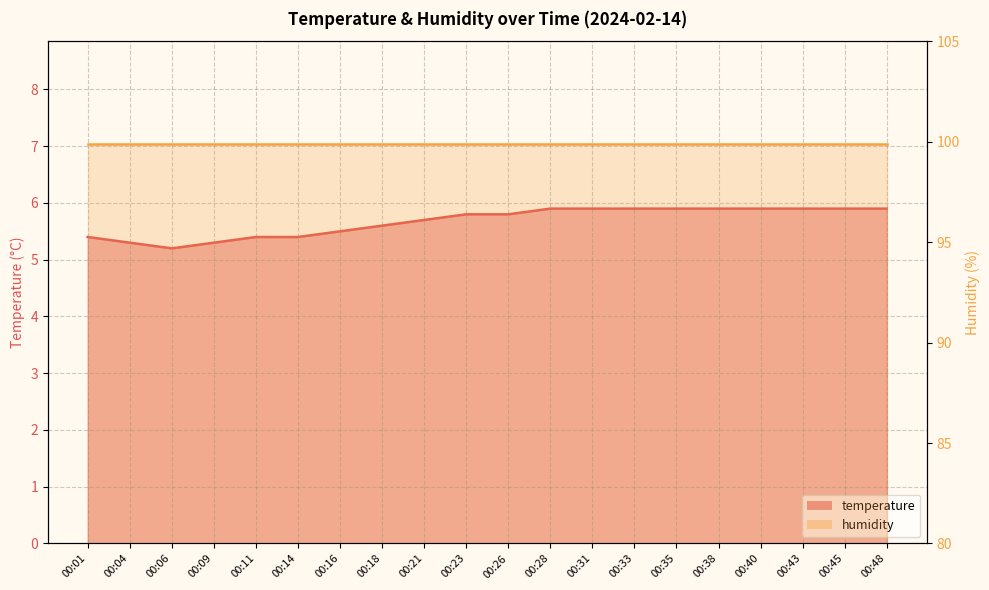

Rank the categories by value from highest to lowest.

00:28, 00:31, 00:33, 00:35, 00:38, 00:40, 00:43, 00:45, 00:48, 00:23, 00:26, 00:21, 00:18, 00:16, 00:01, 00:11, 00:14, 00:04, 00:09, 00:06